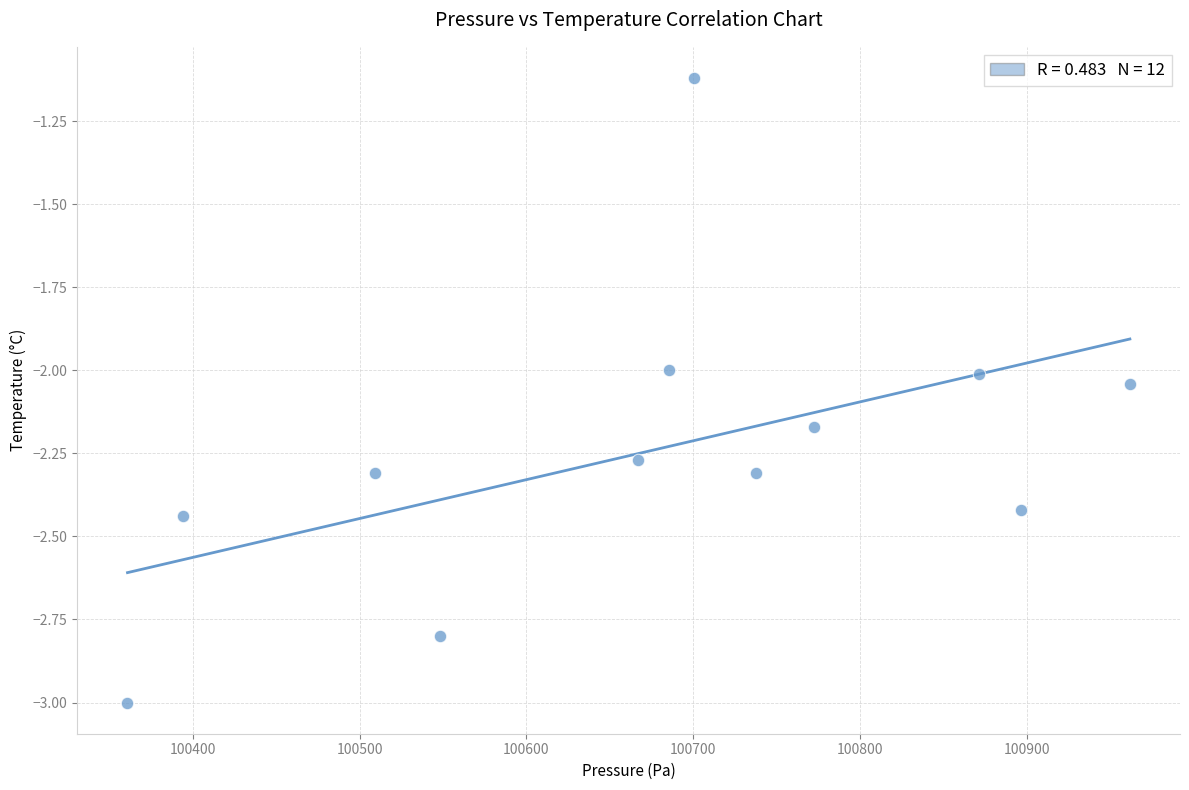

What is the range of X values (max minus min)?

601.3